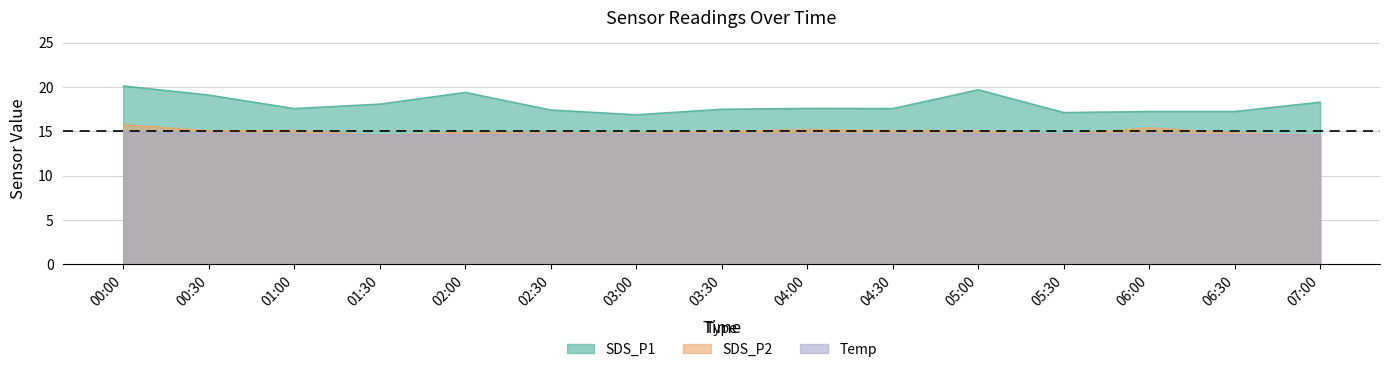

How many data points in SDS_P2 are above 15?

7